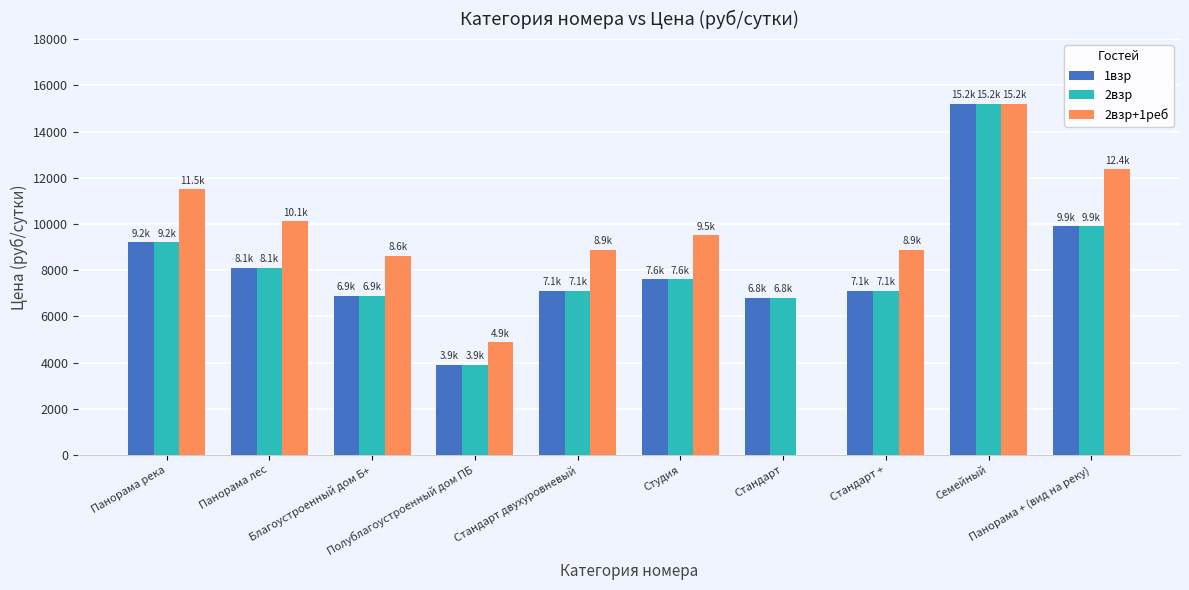

The value of 2взр at Полублагоустроенный дом ПБ is 1191. True or false?

False